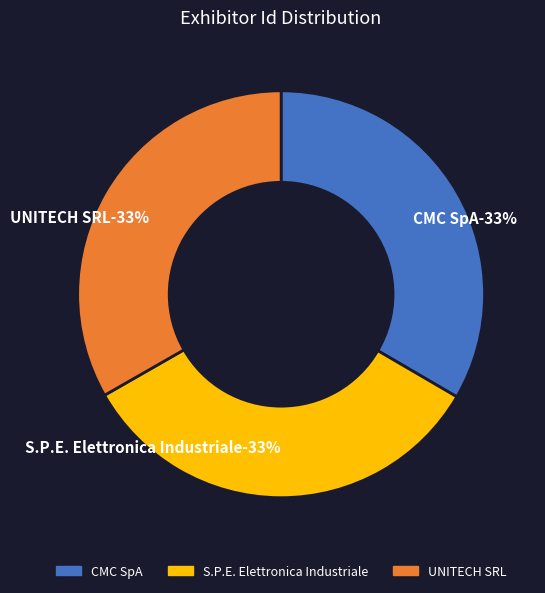

Is the sum of CMC SpA and UNITECH SRL greater than half?

Yes